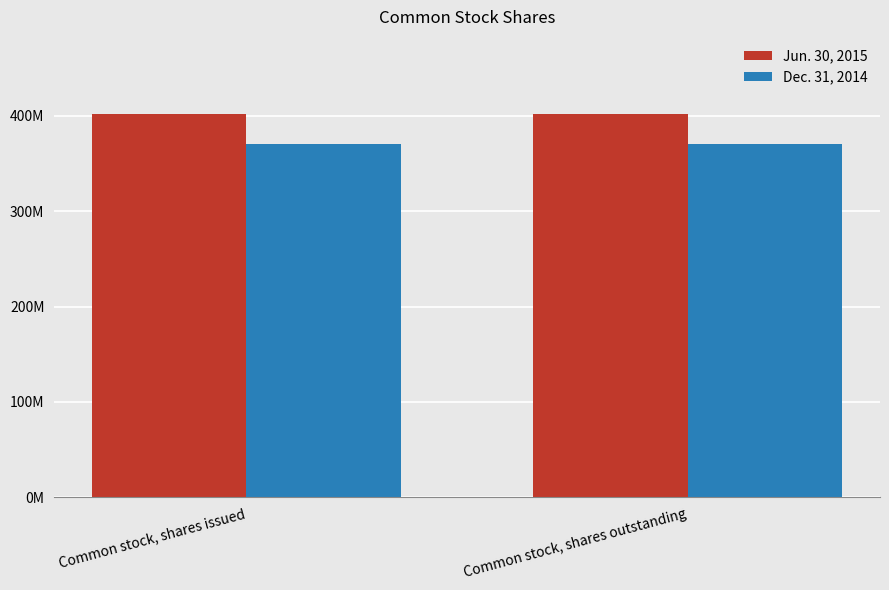

What are all the series names shown in the legend?

Jun. 30, 2015, Dec. 31, 2014